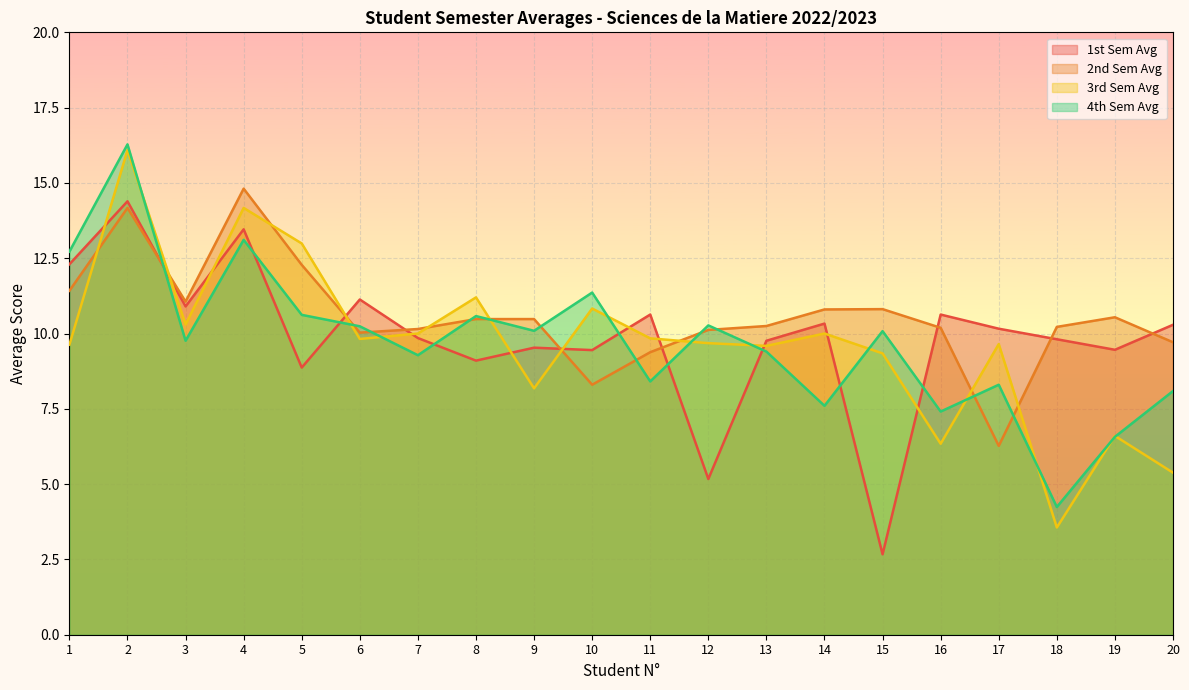

Where does the 3rd Sem Avg series first go above 9?

1